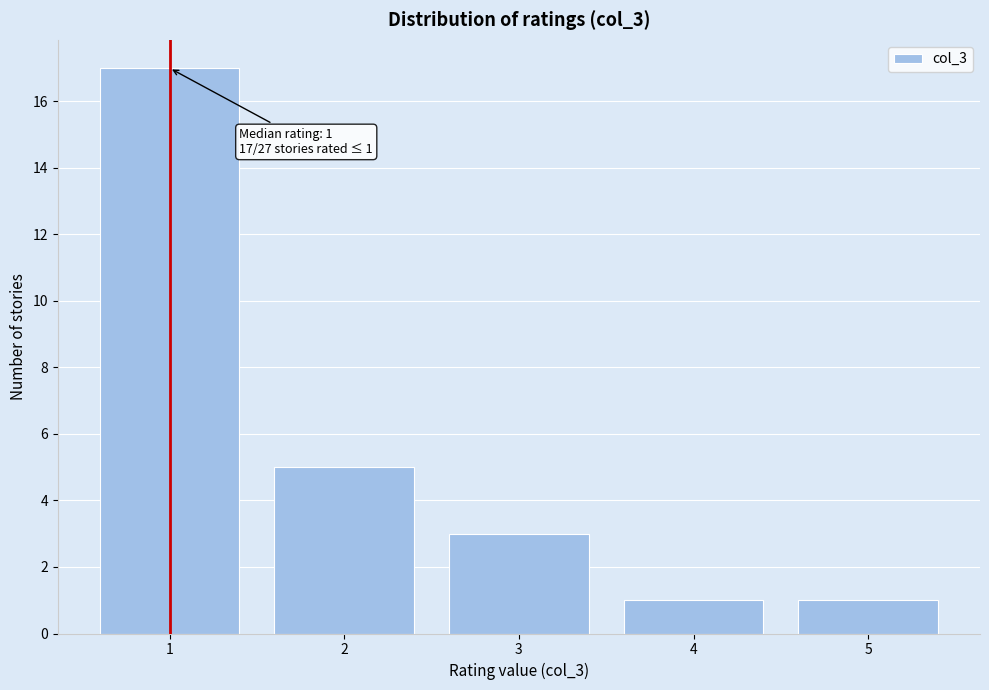

Reading left to right, extract all data points from this chart.

1=17	2=5	3=3	4=1	5=1